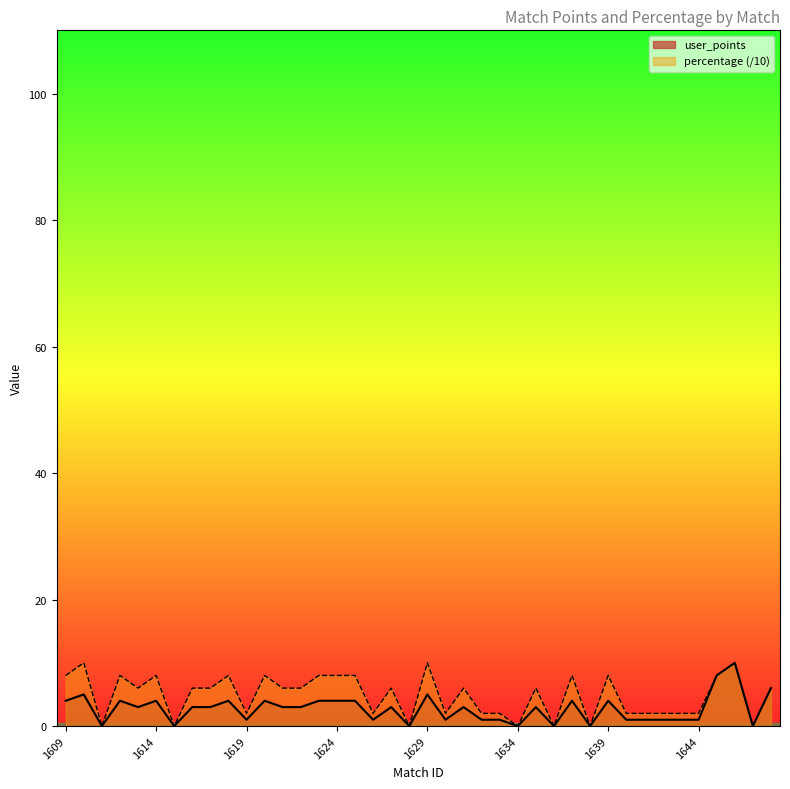

Reading left to right, what are all the values shown in this chart?

user_points: 4	5	0	4	3	4	0	3	3	4	1	4	3	3	4	4	4	1	3	0	5	1	3	1	1	0	3	0	4	0	4	1	1	1	1	1	8	10	0	6
percentage: 8	10	0	8	6	8	0	6	6	8	2	8	6	6	8	8	8	2	6	0	10	2	6	2	2	0	6	0	8	0	8	2	2	2	2	2	8	10	0	6